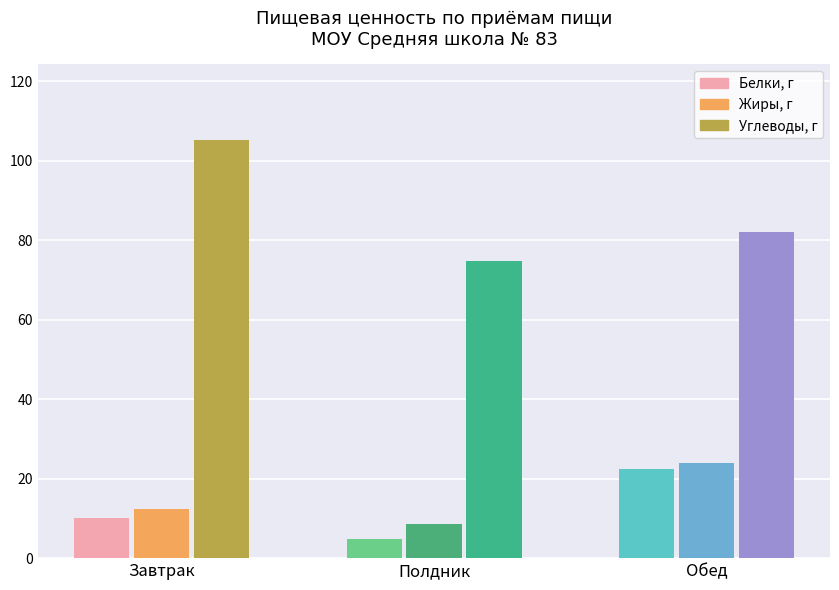

Count the number of categories in the chart.

3